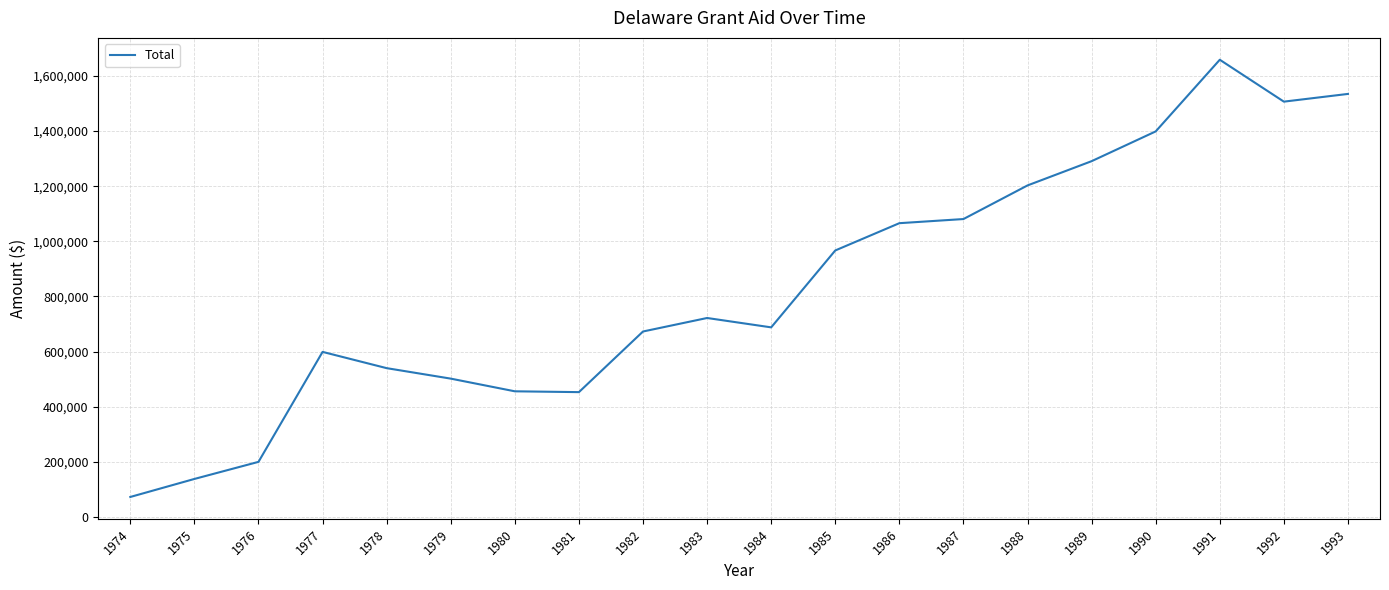

True or false: the data shows 1535000 at 1993.

True